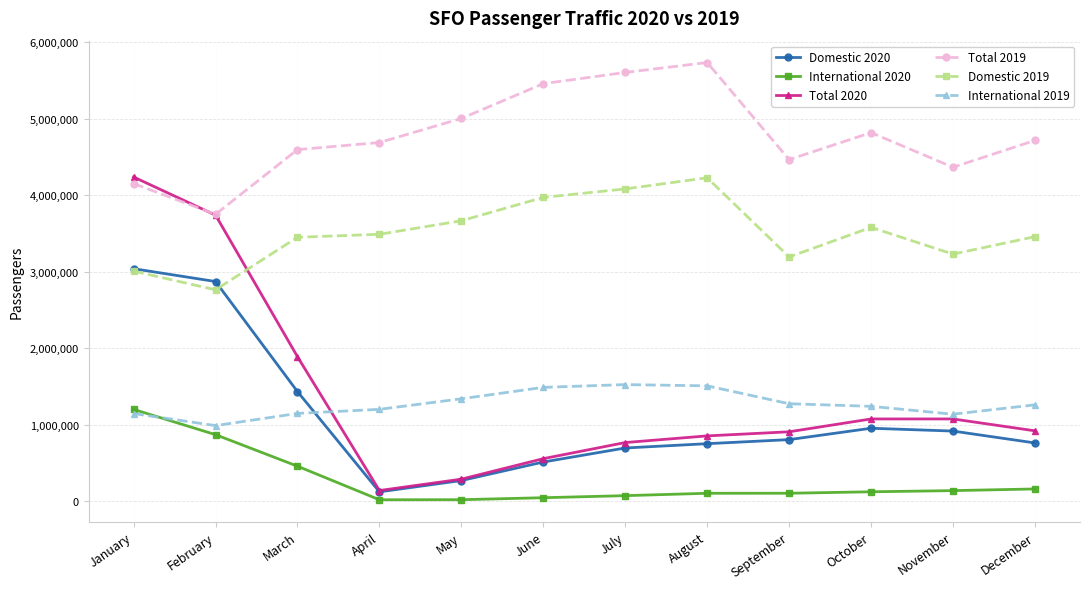

Which series has the largest total across all categories?

Total 2019